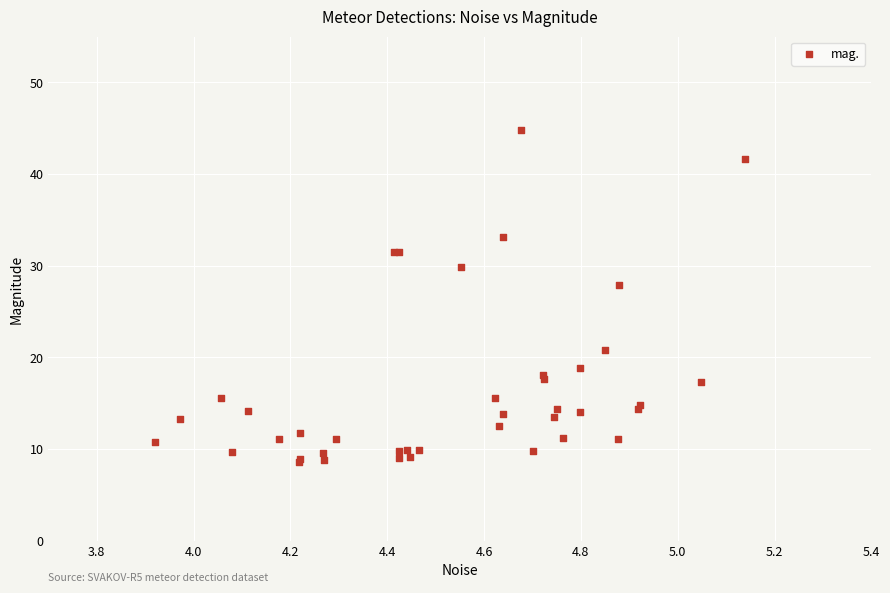

What Y value in the scatter plot is closest to 26?

27.9